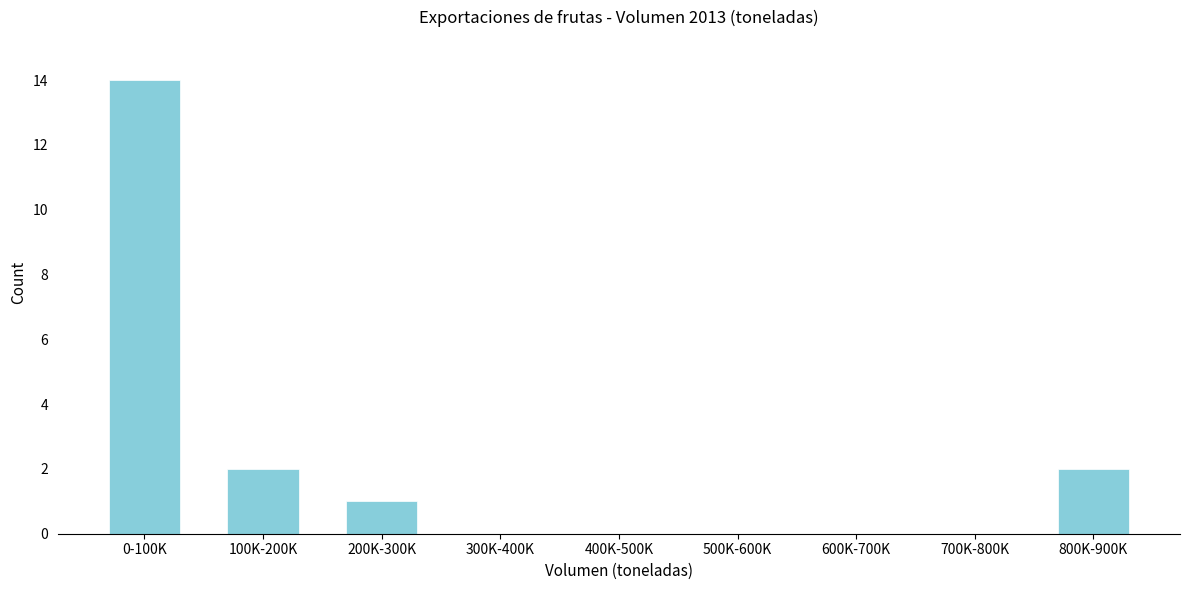

Reading left to right, transcribe all the data shown in this chart.

0-100K=14	100K-200K=2	200K-300K=1	300K-400K=0	400K-500K=0	500K-600K=0	600K-700K=0	700K-800K=0	800K-900K=2